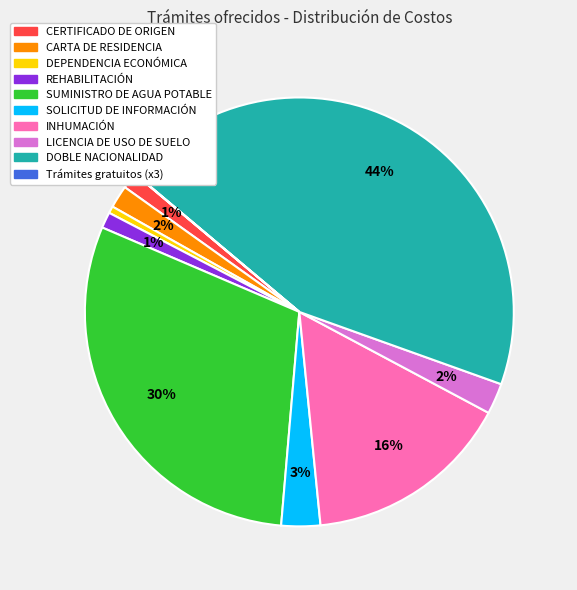

Is there any slice that represents more than half of the pie?

No